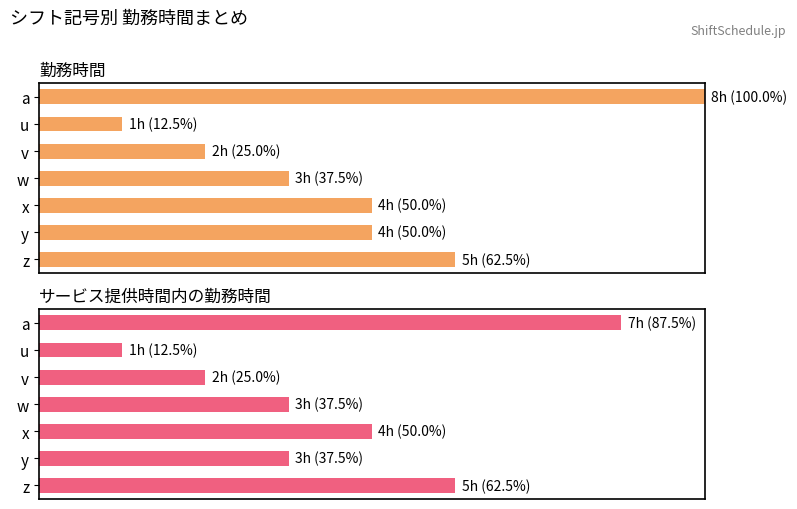

Which series has the widest spread of values?

勤務時間